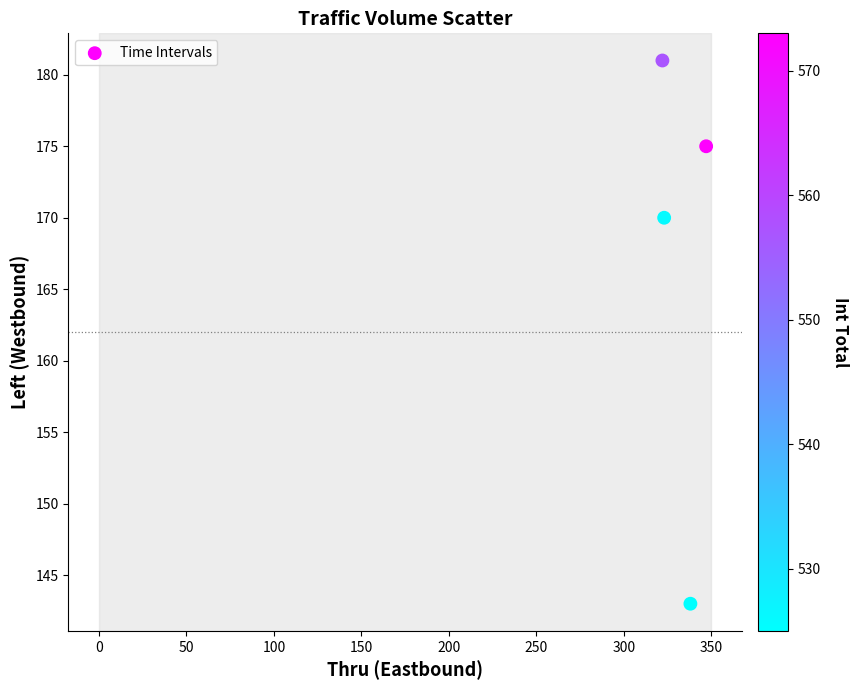

What Y value in the scatter plot is closest to 162?

170